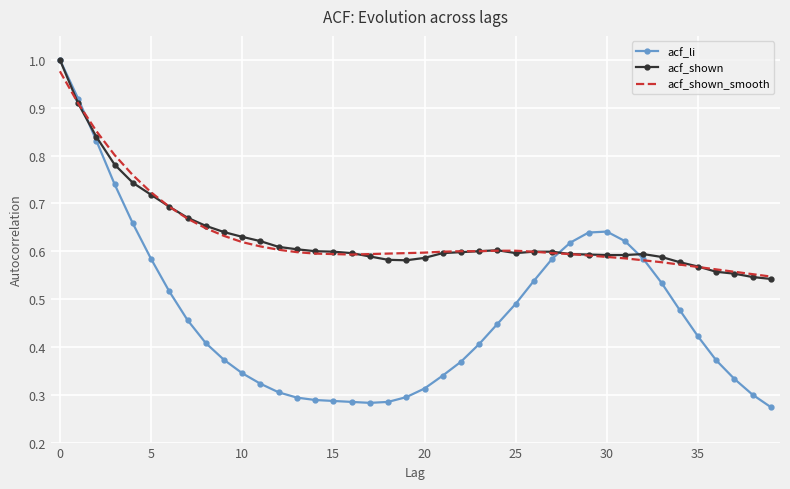

Which series has the largest range (max minus min)?

acf_li